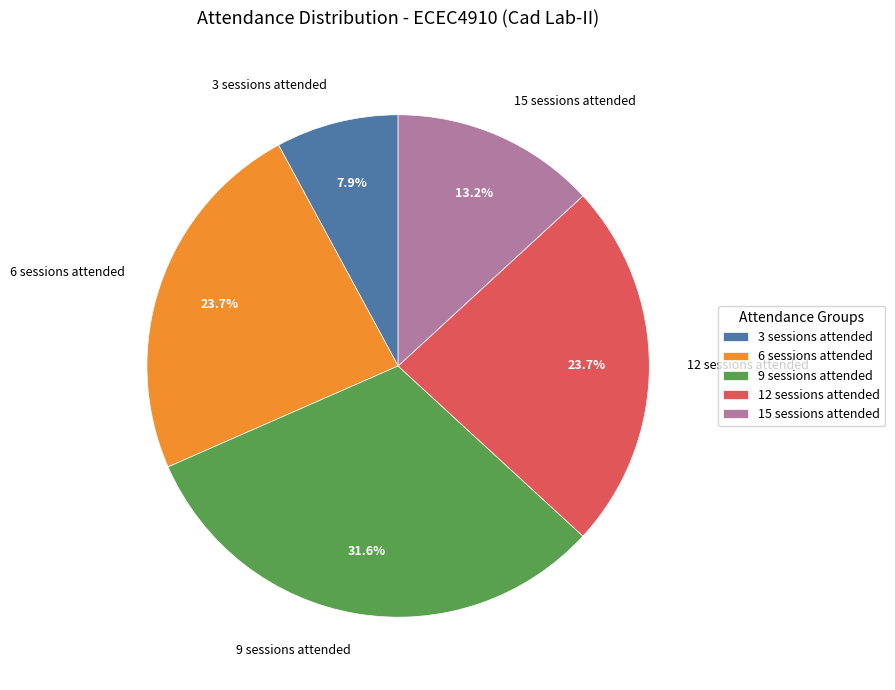

Does 12 sessions attended account for over 50% of the chart?

No